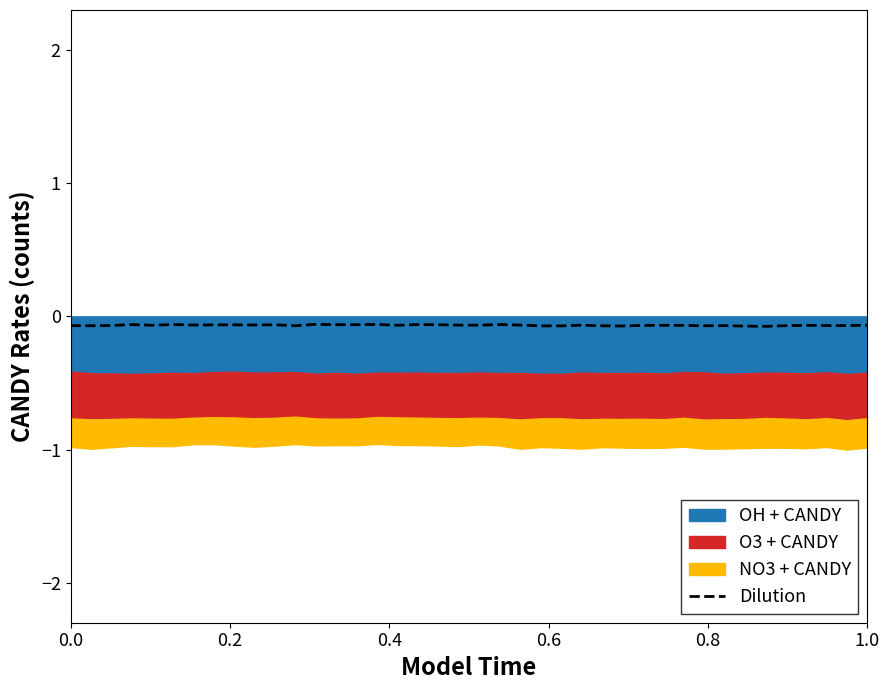

What is the value of the 25th point from the left?

-0.1